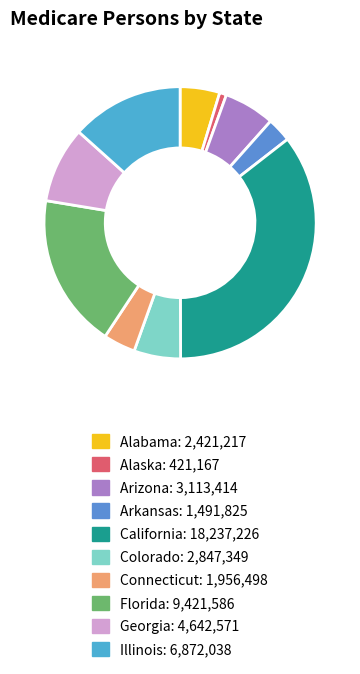

Does Alabama represent more than half of the total?

No